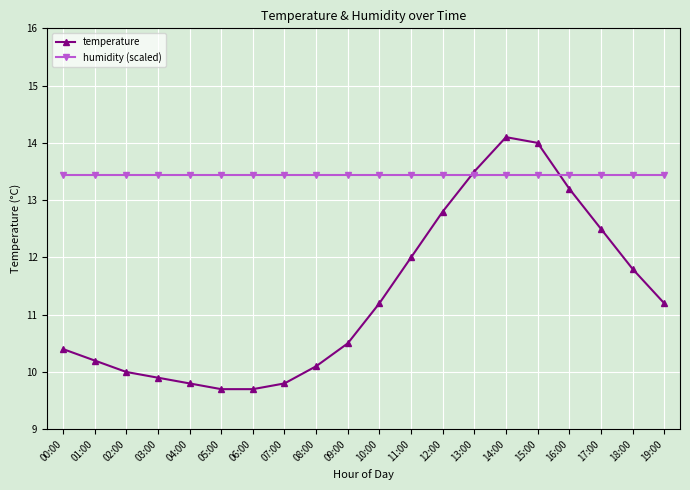

What is the label of the 12th point from the right?

08:00